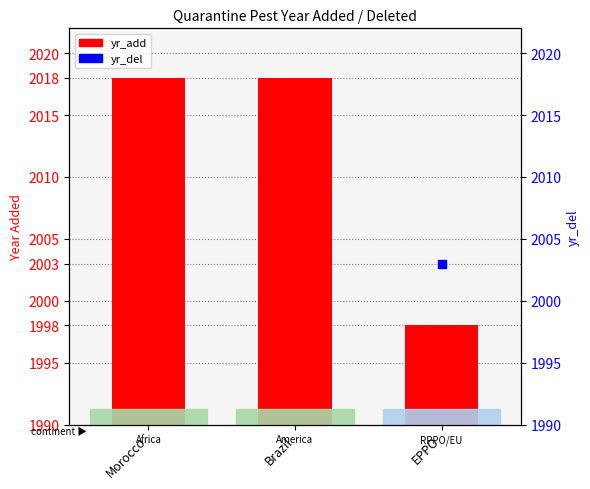

What is the ratio of the value at Morocco to the value at Brazil?

1.0